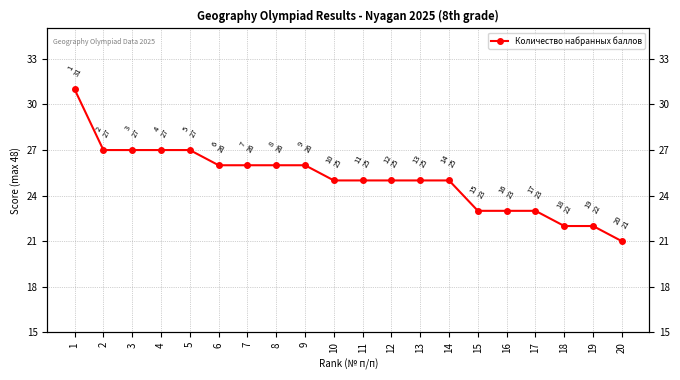

The chart shows a value of 12 at 7. True or false?

False